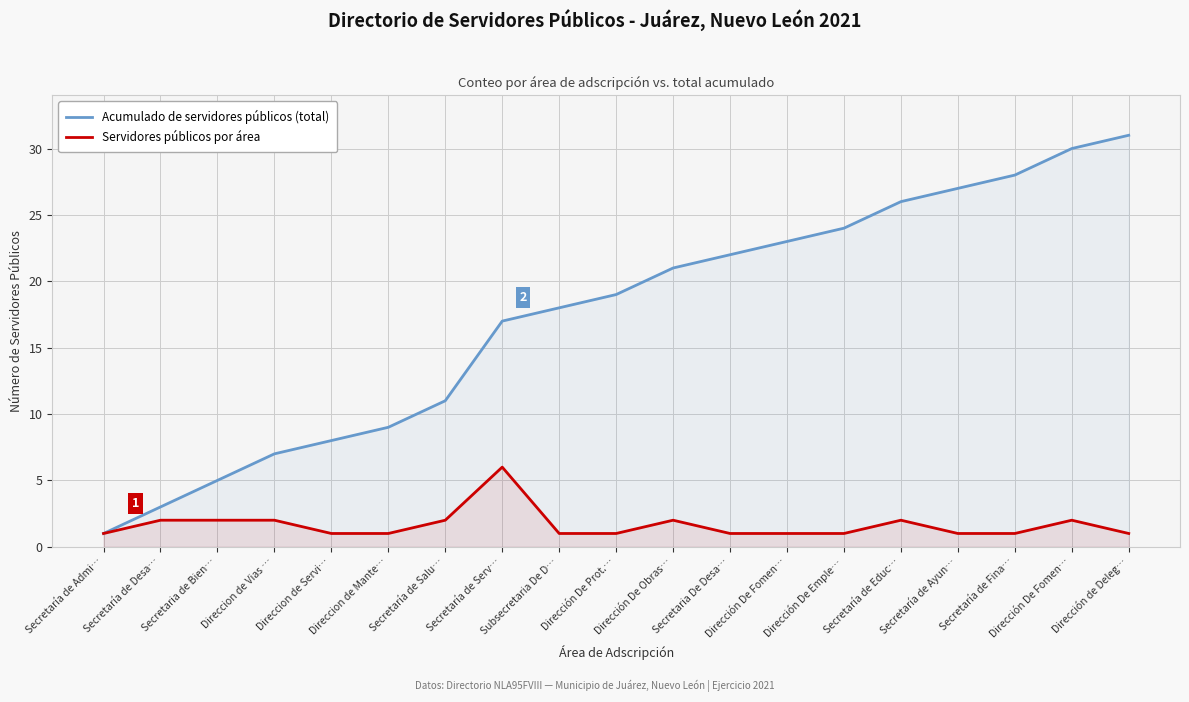

At Secretaría de Desa…, list the series in order from smallest to largest.

Servidores públicos por área, Acumulado de servidores públicos (total)